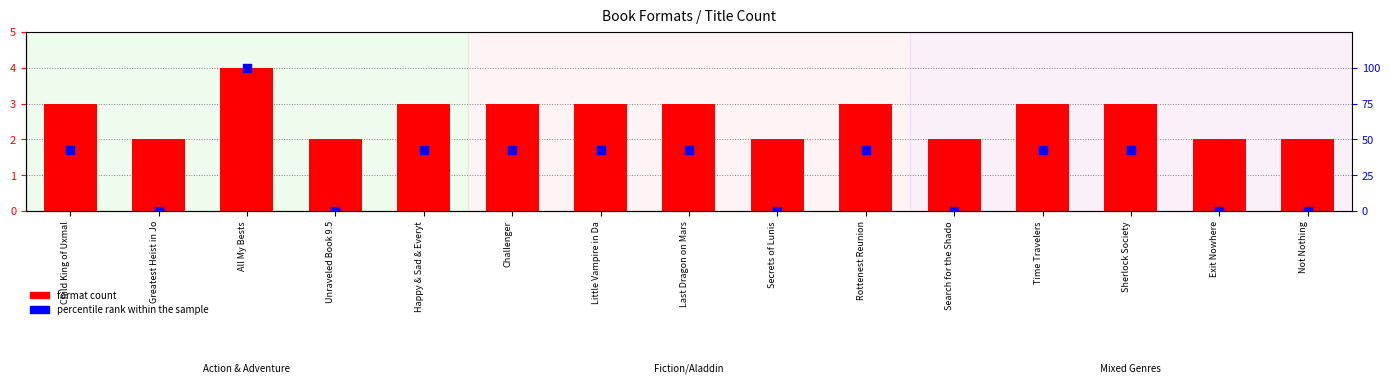

What are all the series names shown in the legend?

format count, percentile rank within the sample